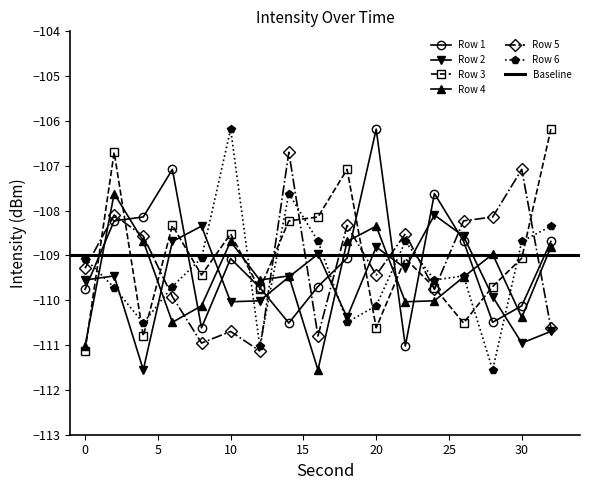

Which series has the largest total across all categories?

Row 3